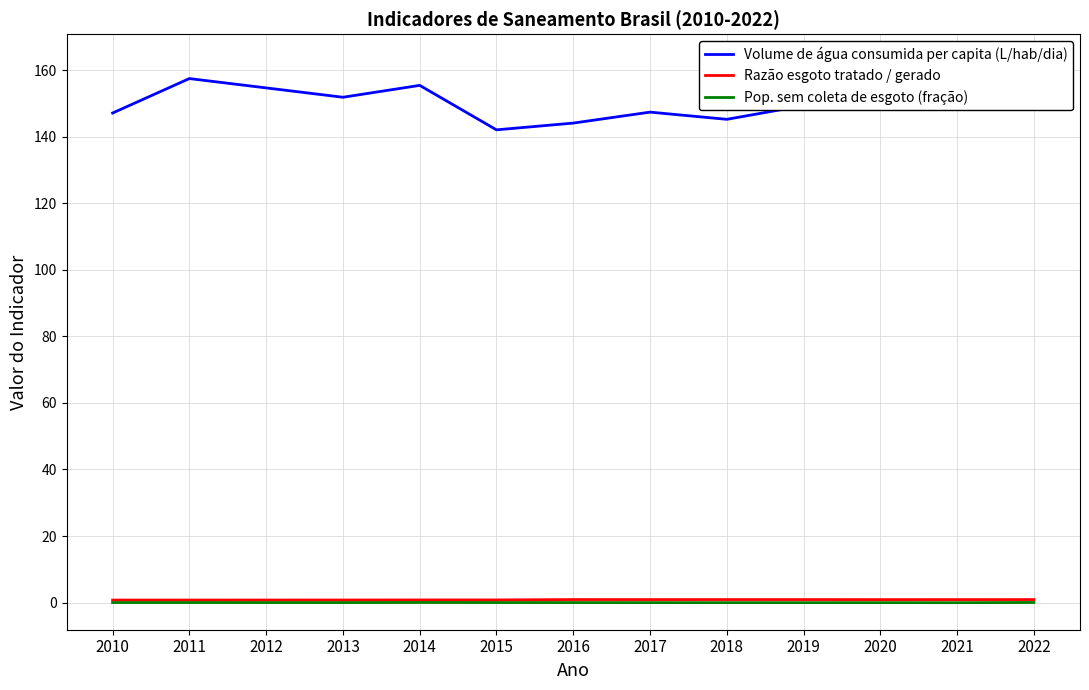

Is the value of Razão esgoto tratado / gerado at 2022 greater than the value of Pop. sem coleta de esgoto (fração) at 2019?

Yes